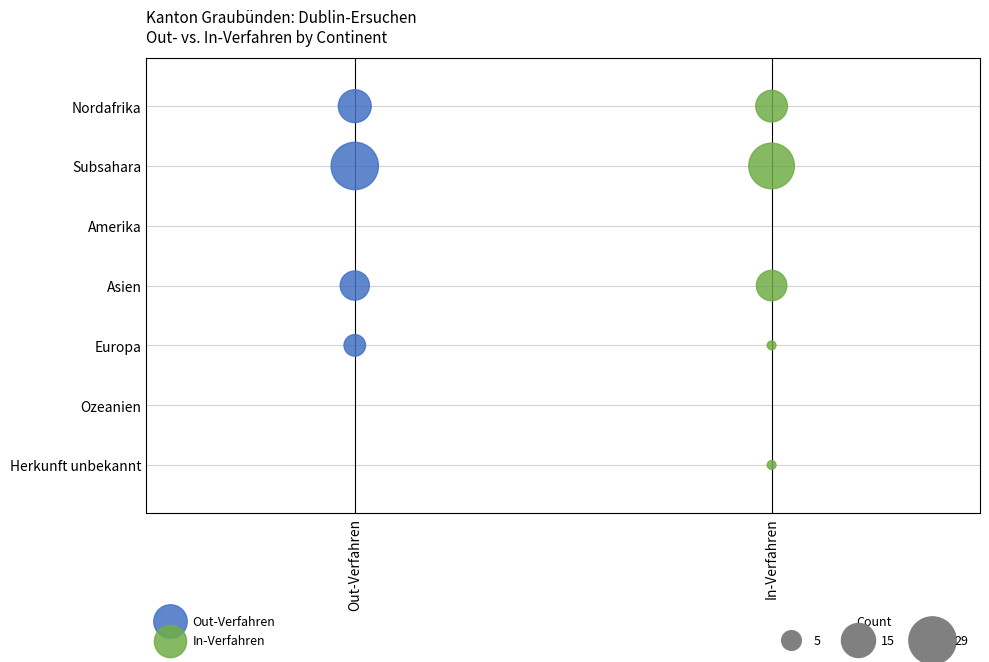

What are all the series names shown in the legend?

Out-Verfahren, In-Verfahren